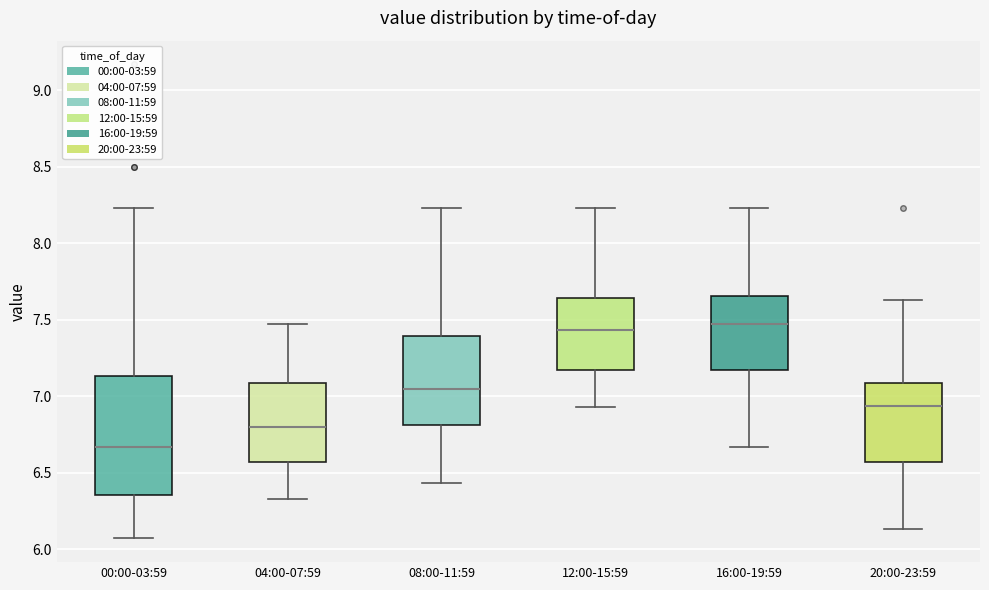

Reading left to right, read every box against the y-axis: the position of its median line, the range the box covers, and the ends of its whiskers. The values are not printed on the chart, so give them approximately, as read against the axis.

00:00-03:59: median 6.65, box 6.35 to 7.15, whiskers 6.05 to 8.25
04:00-07:59: median 6.80, box 6.55 to 7.10, whiskers 6.35 to 7.45
08:00-11:59: median 7.05, box 6.80 to 7.40, whiskers 6.45 to 8.25
12:00-15:59: median 7.45, box 7.15 to 7.65, whiskers 6.95 to 8.25
16:00-19:59: median 7.45, box 7.15 to 7.65, whiskers 6.65 to 8.25
20:00-23:59: median 6.95, box 6.55 to 7.10, whiskers 6.15 to 7.65